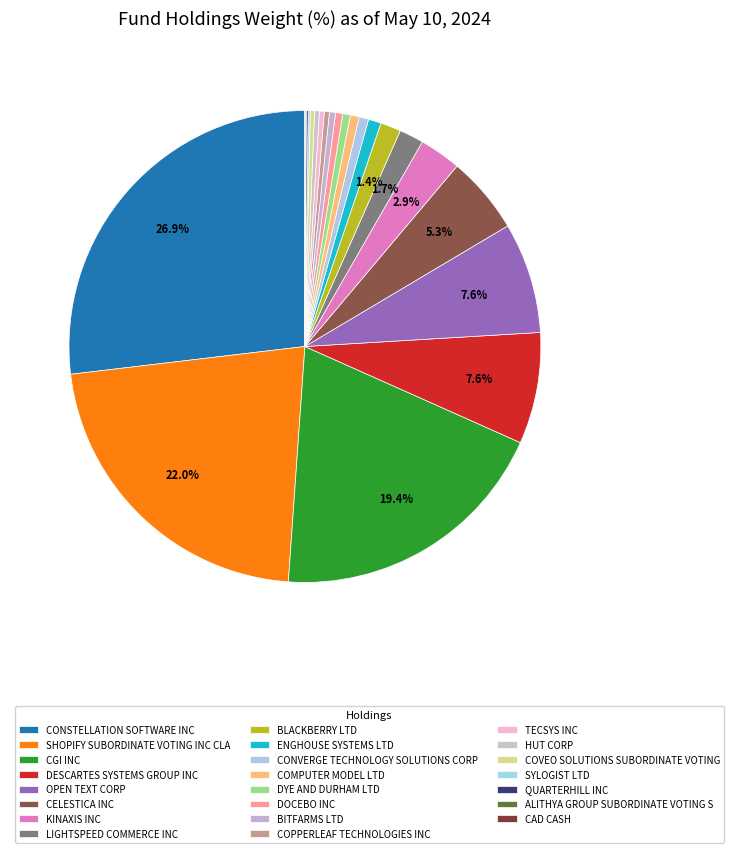

True or false: SHOPIFY SUBORDINATE VOTING INC CLA accounts for 27% of the total.

False